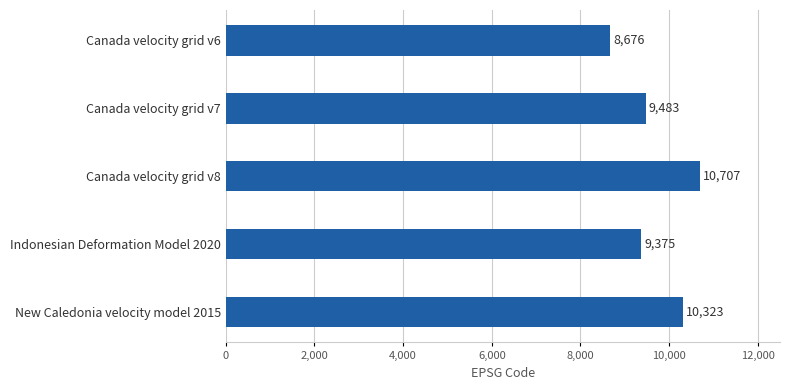

What position from the top is Canada velocity grid v8?

3